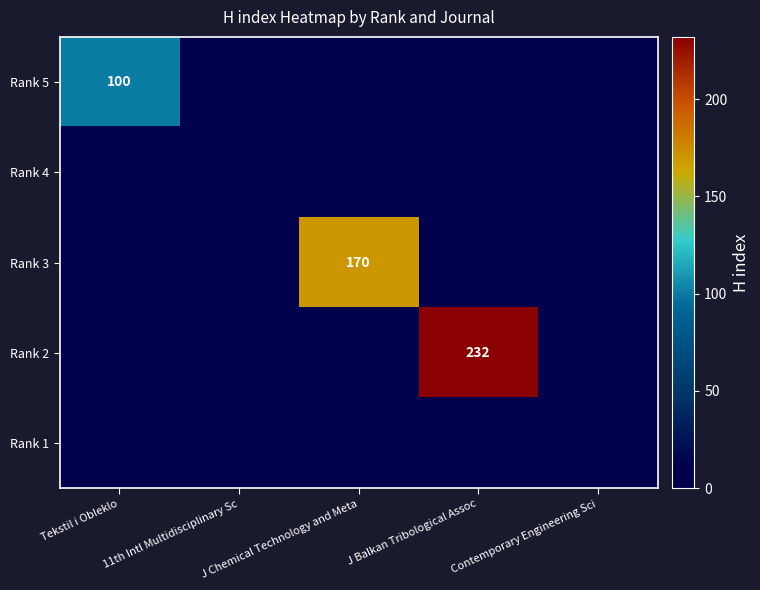

What is the difference between the highest and lowest values at J Chemical Technology and Meta?

170